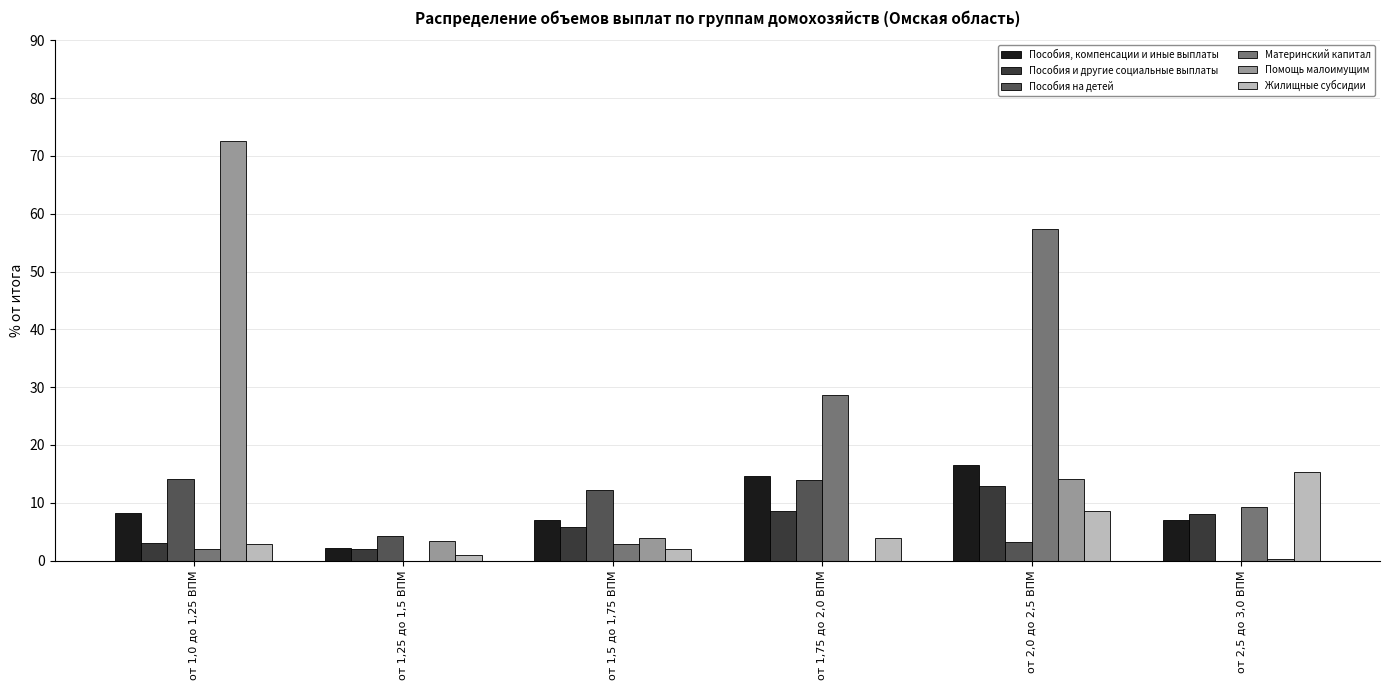

Count the number of data series in this chart.

6